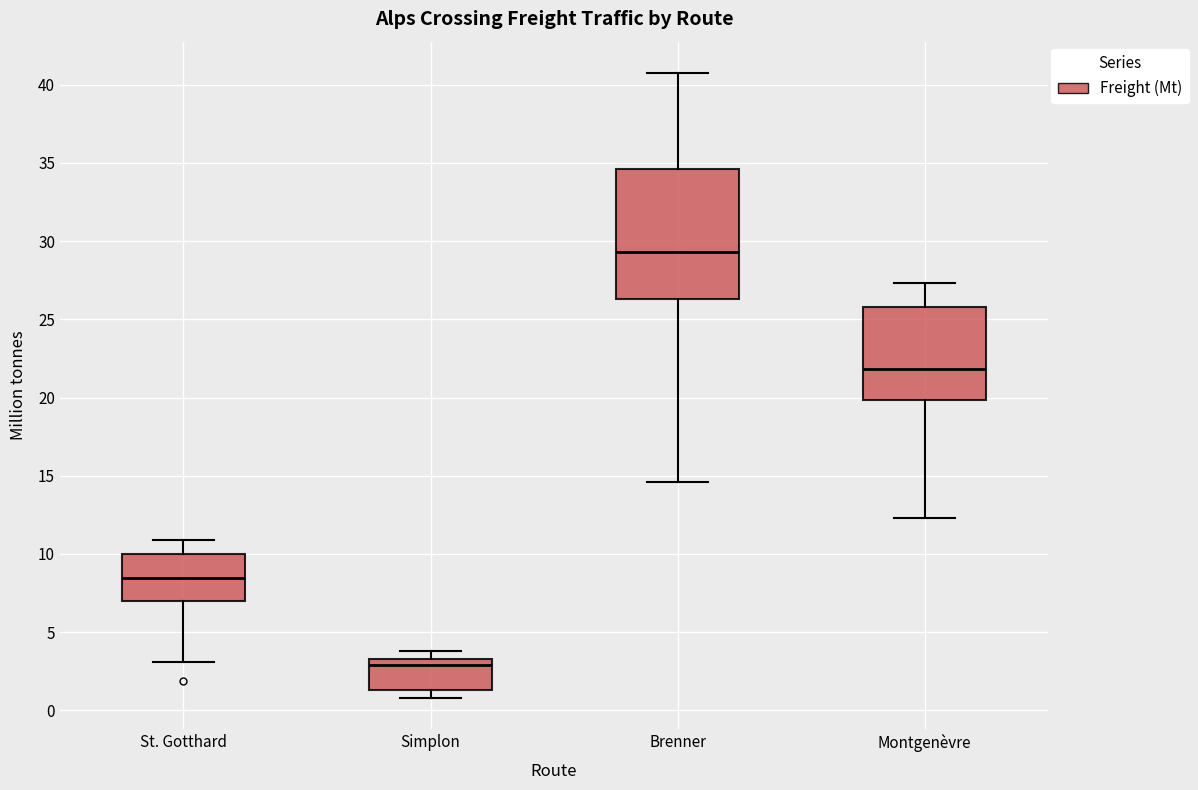

Reading left to right, read every box against the y-axis: the position of its median line, the range the box covers, and the ends of its whiskers. The values are not printed on the chart, so give them approximately, as read against the axis.

St. Gotthard: median 8.5, box 7.0 to 10.0, whiskers 3.0 to 11.0
Simplon: median 3.0, box 1.5 to 3.5, whiskers 1.0 to 4.0
Brenner: median 29.5, box 26.5 to 34.5, whiskers 14.5 to 41.0
Montgenèvre: median 22.0, box 20.0 to 26.0, whiskers 12.5 to 27.5